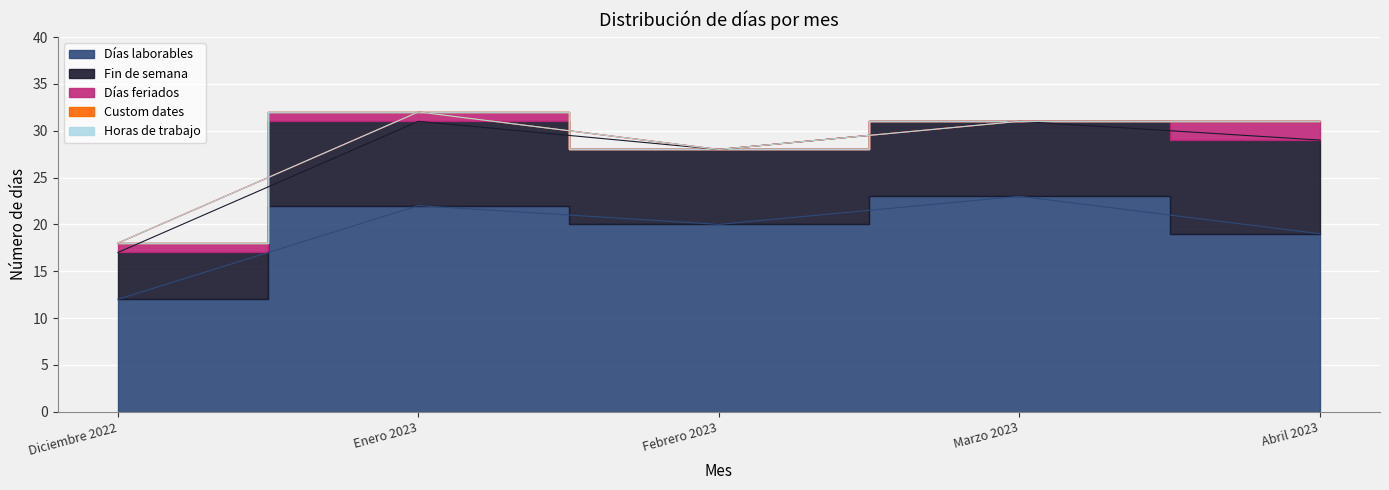

Reading left to right, list all the values displayed in this chart.

Días laborables: 12	22	20	23	19
Fin de semana: 5	9	8	8	10
Días feriados: 1	1	0	0	2
Custom dates: 0	0	0	0	0
Horas de trabajo: 0	0	0	0	0